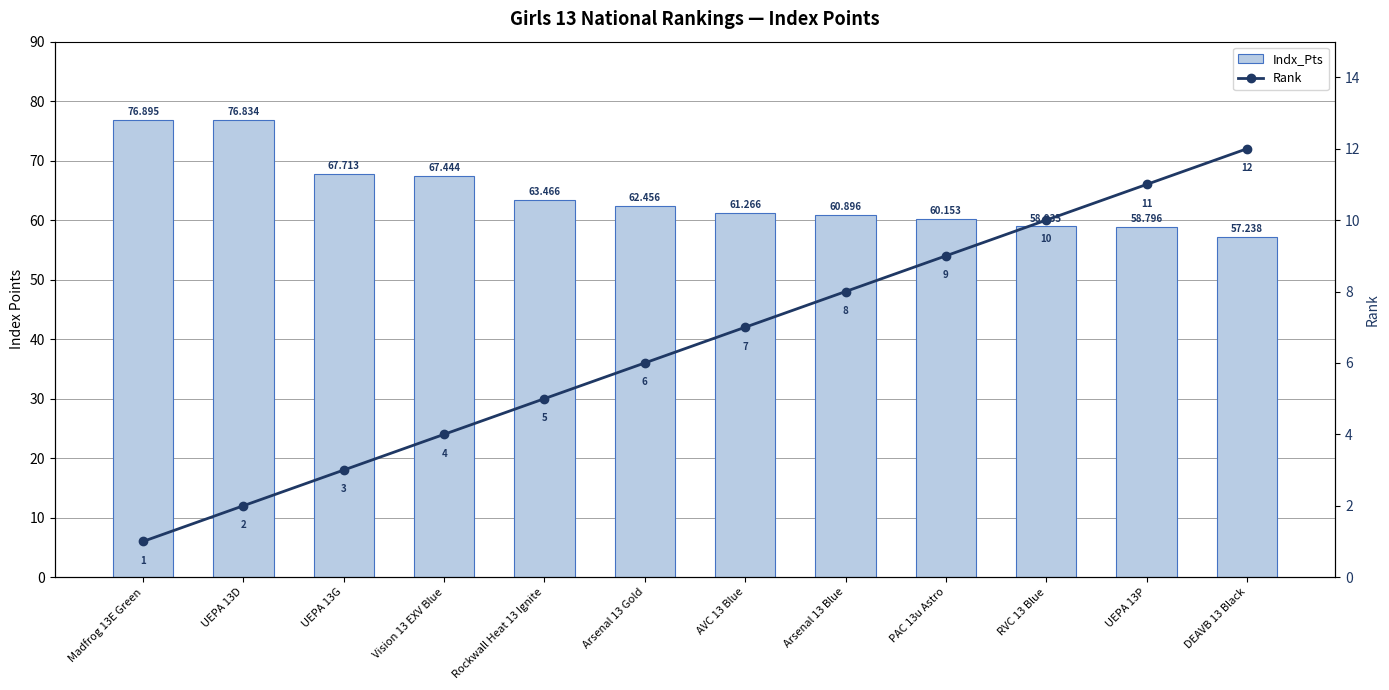

What is the difference between the Indx_Pts values at PAC 13u Astro and Madfrog 13E Green?

16.7